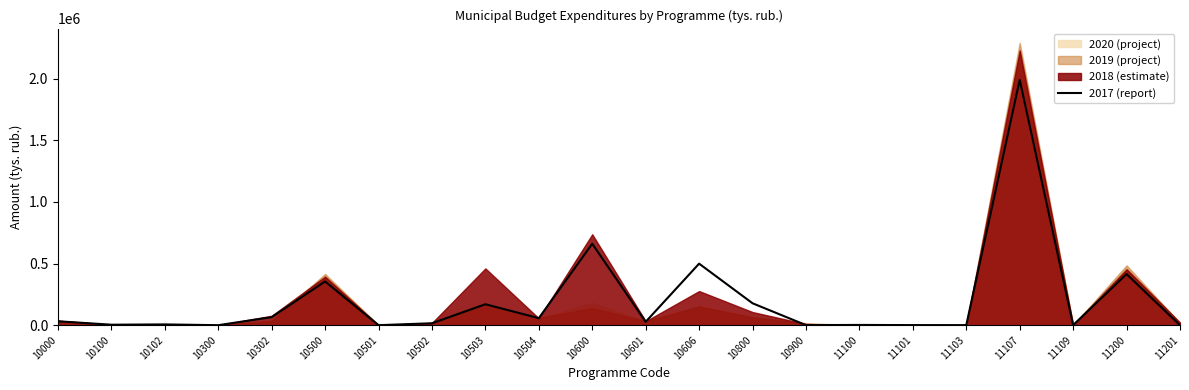

What is the maximum value for 2017 (report)?

1991147.9